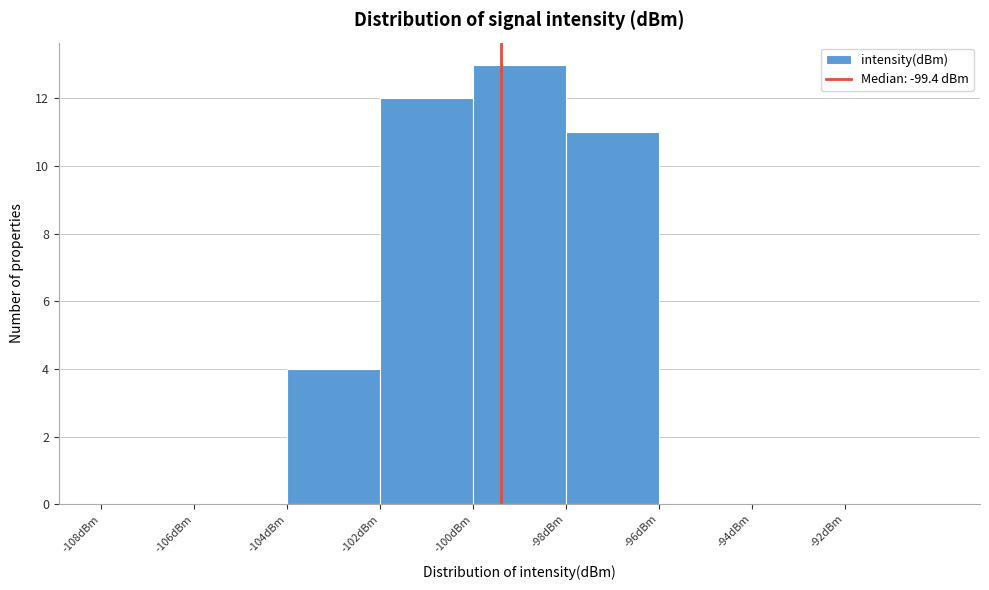

Which range on the x-axis has the tallest bar?

-100 to -98